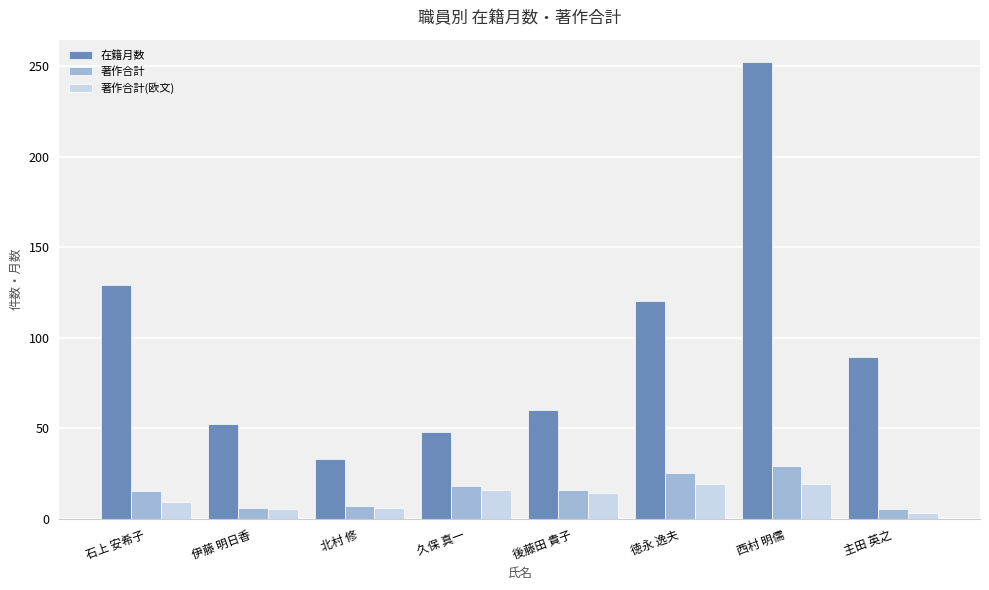

Read the 著作合計 value at 北村 修.

7